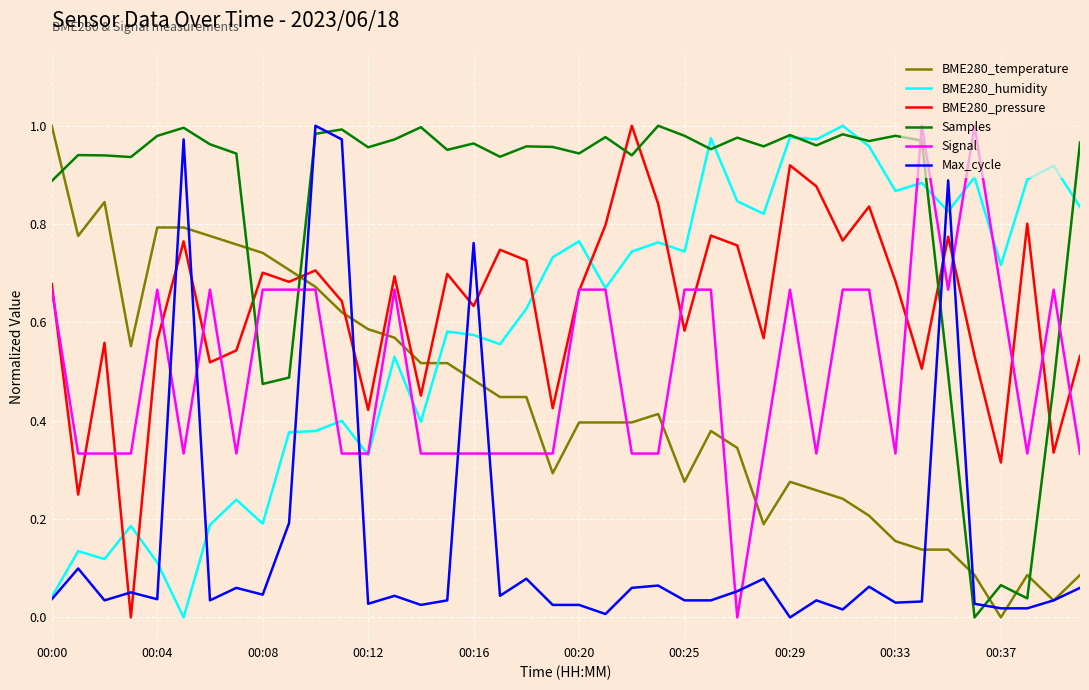

Which series has the largest total across all categories?

Samples